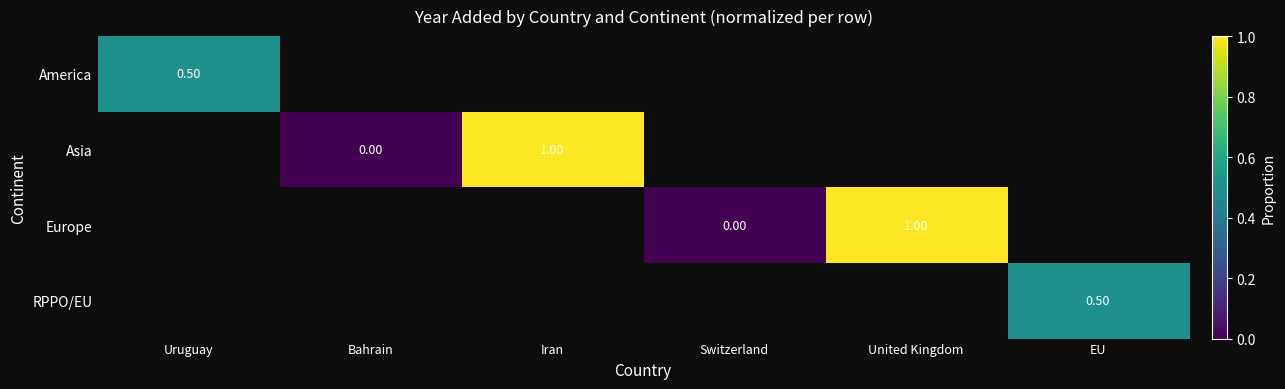

Which has a higher value, Switzerland or Bahrain?

Bahrain